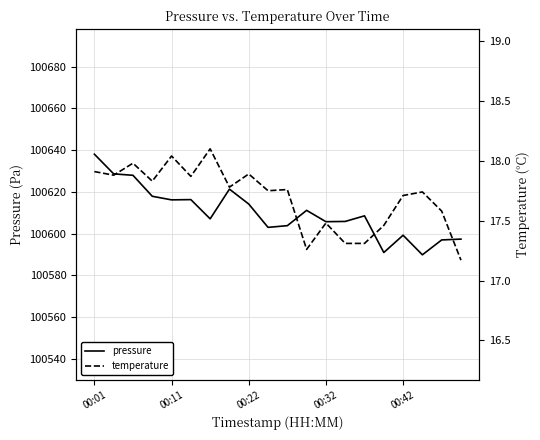

Which series changed the most between 14 and 15?

pressure